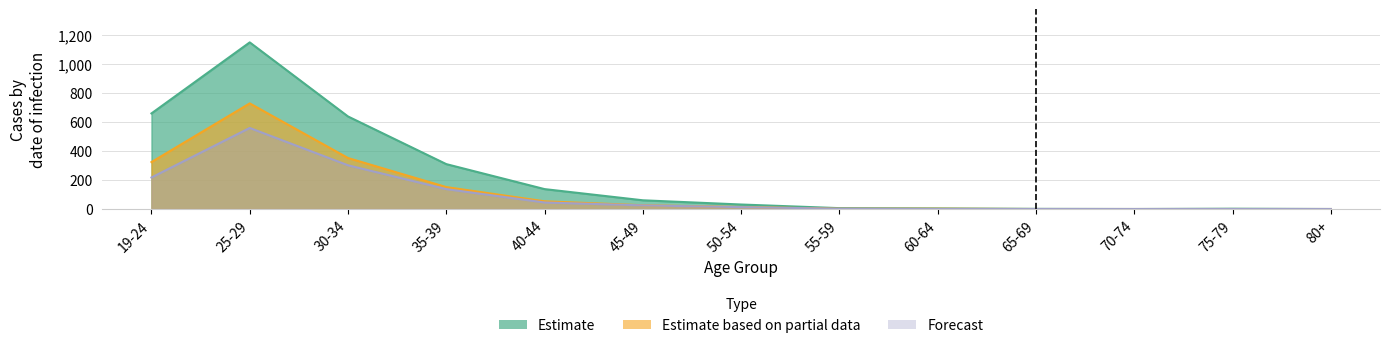

How many data points in Estimate based on partial data are less than 14?

6